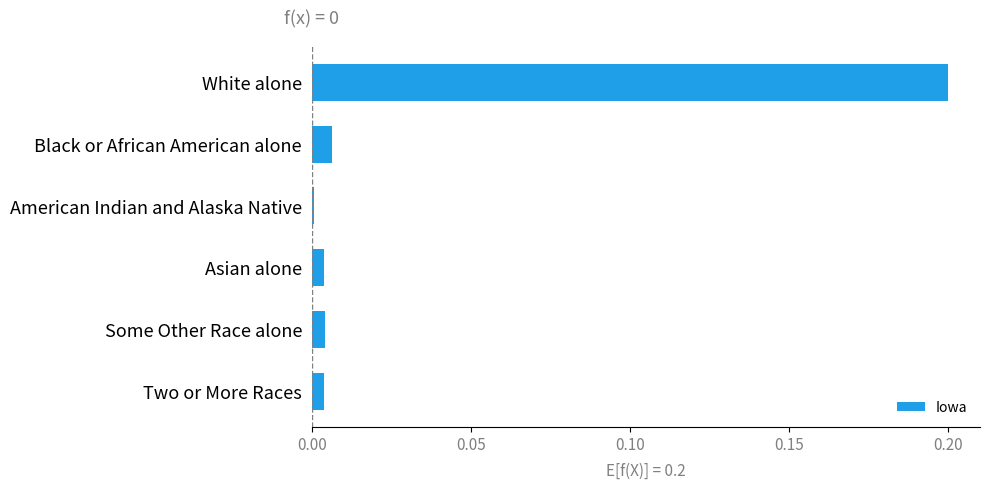

Which label corresponds to the smallest value in the chart?

American Indian and Alaska Native